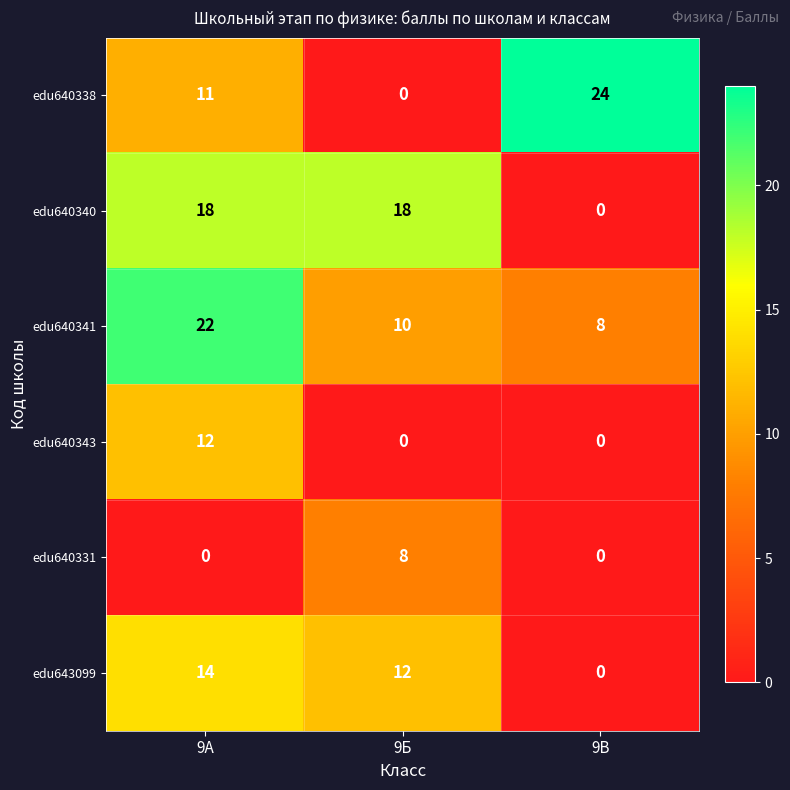

Count the edu640343 values in the range 0 to 12.

3